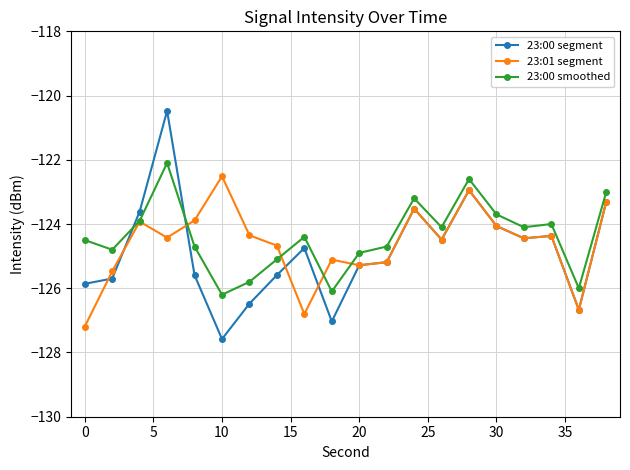

Which series has the largest total across all categories?

23:00 smoothed